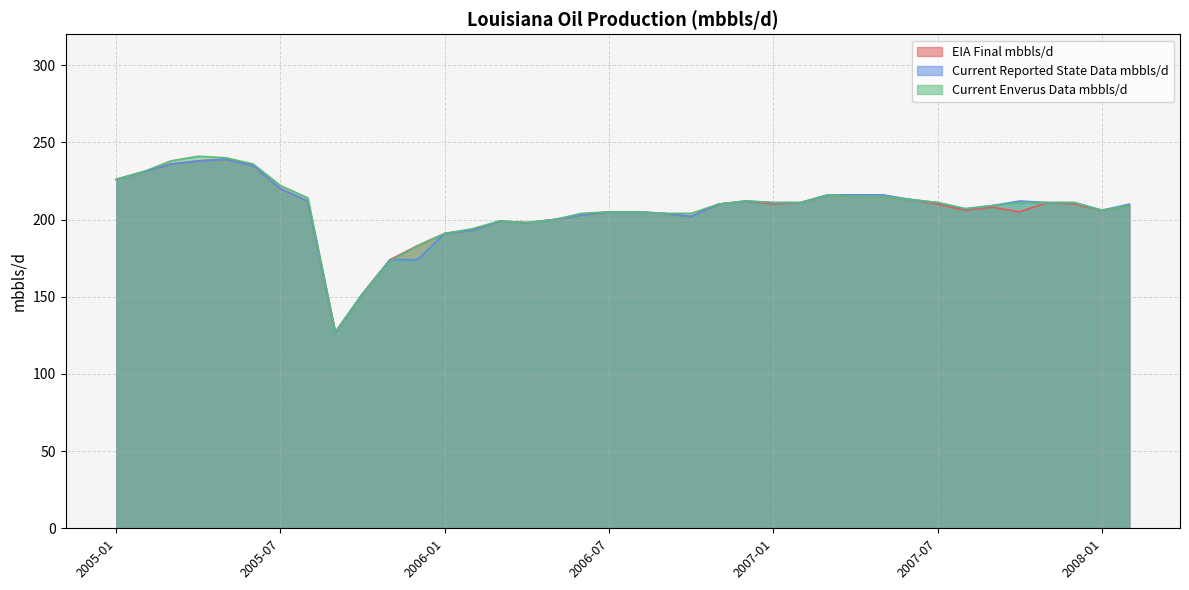

What is the label of the 2nd point from the left?

2005-02